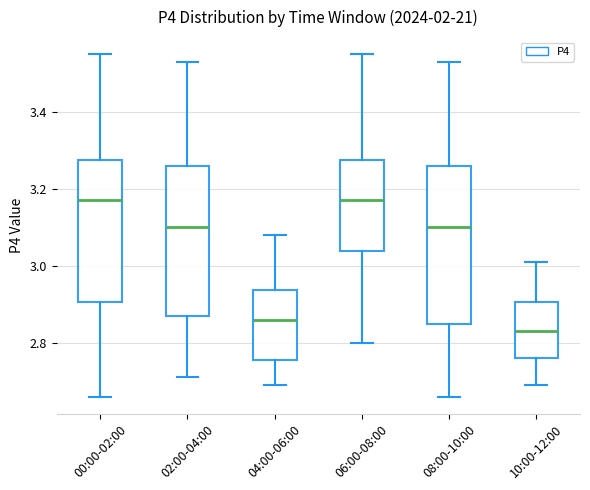

Which box has the lowest median line?

10:00-12:00